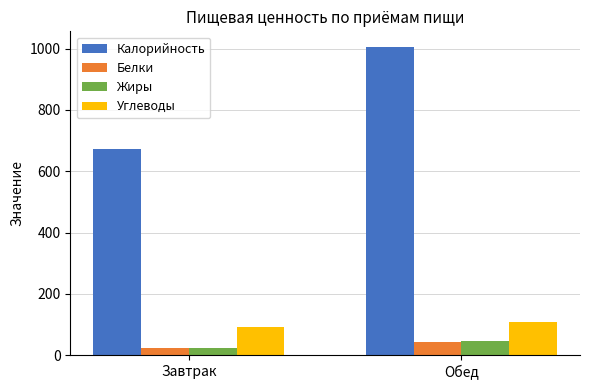

How many Углеводы values are between 92 and 109?

2